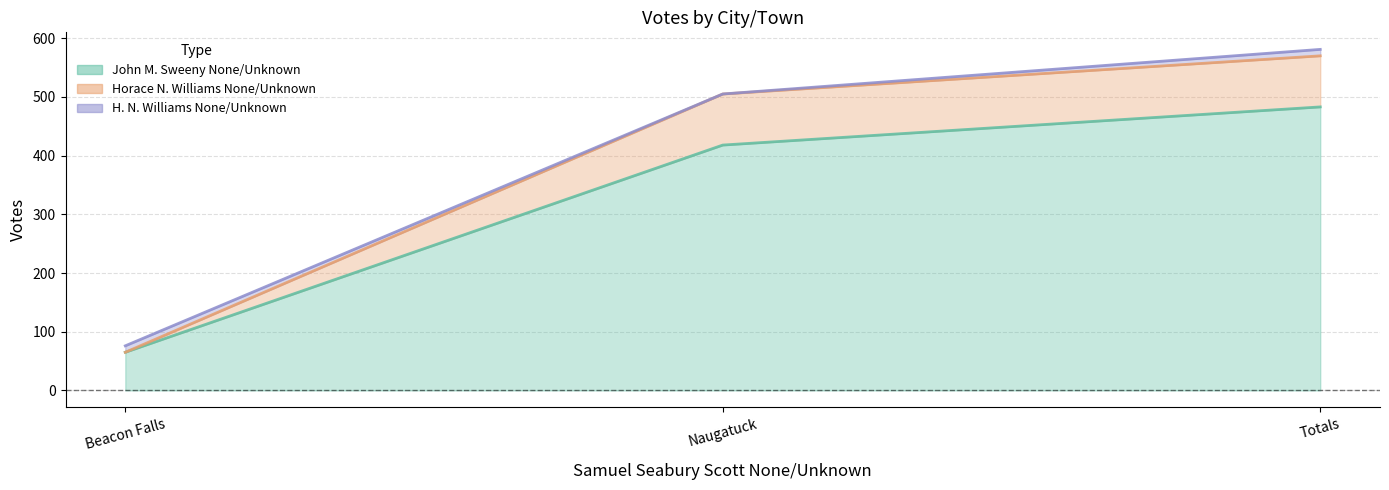

What is the label of the 2nd point from the right?

Naugatuck